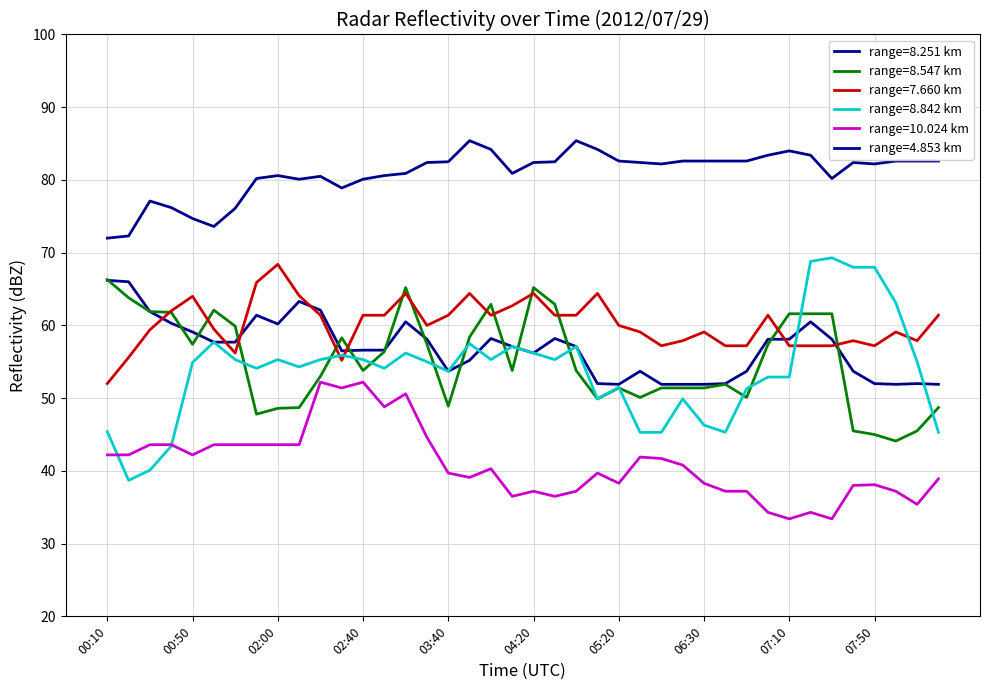

How many lines are shown in the chart?

6